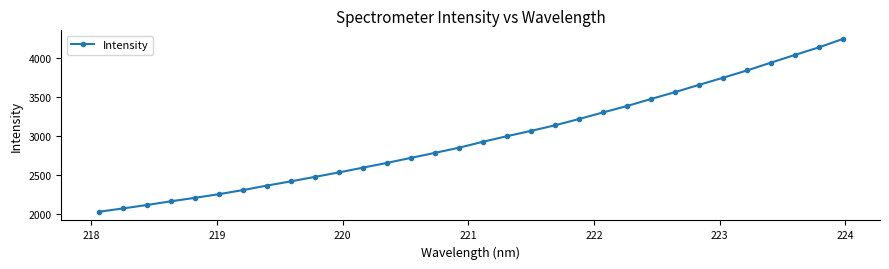

What is the difference between the maximum and second lowest values?

2167.5